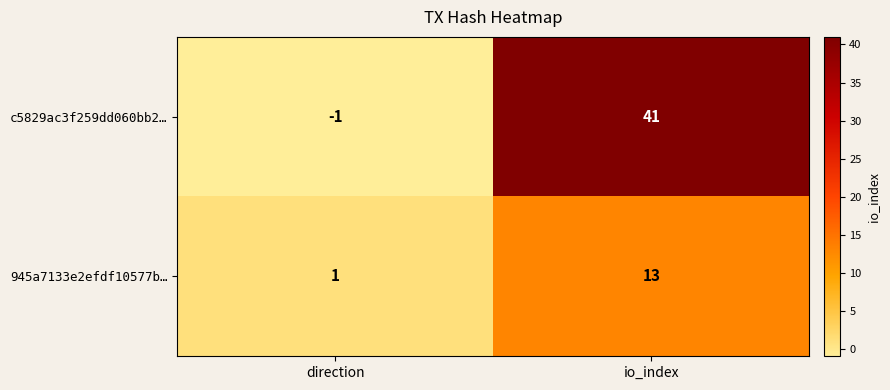

At which label is 945a7133e2efdf10577b… closest to 7?

direction